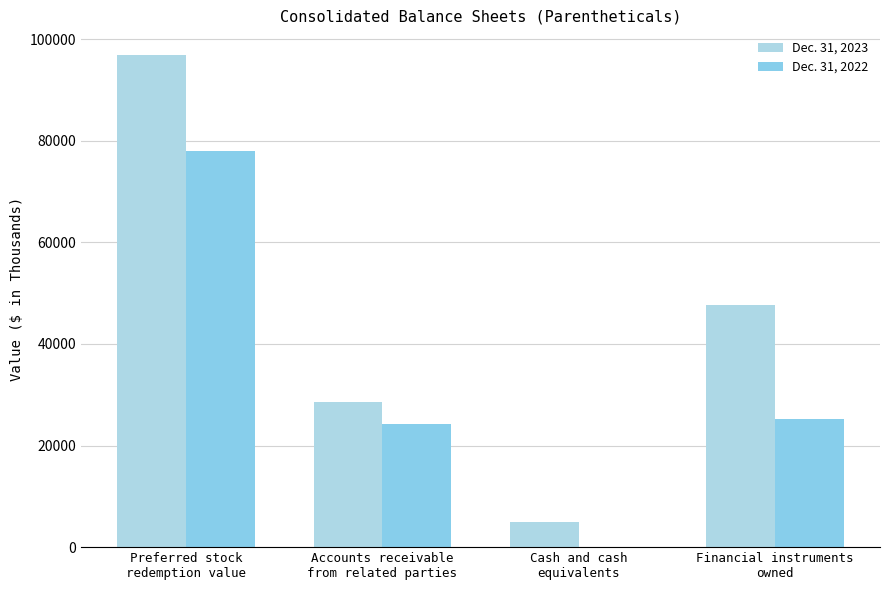

Reading right to left, what are all the values shown in this chart?

Dec. 31, 2023: 47559	5007	28511	96869
Dec. 31, 2022: 25283	0	24139	77969